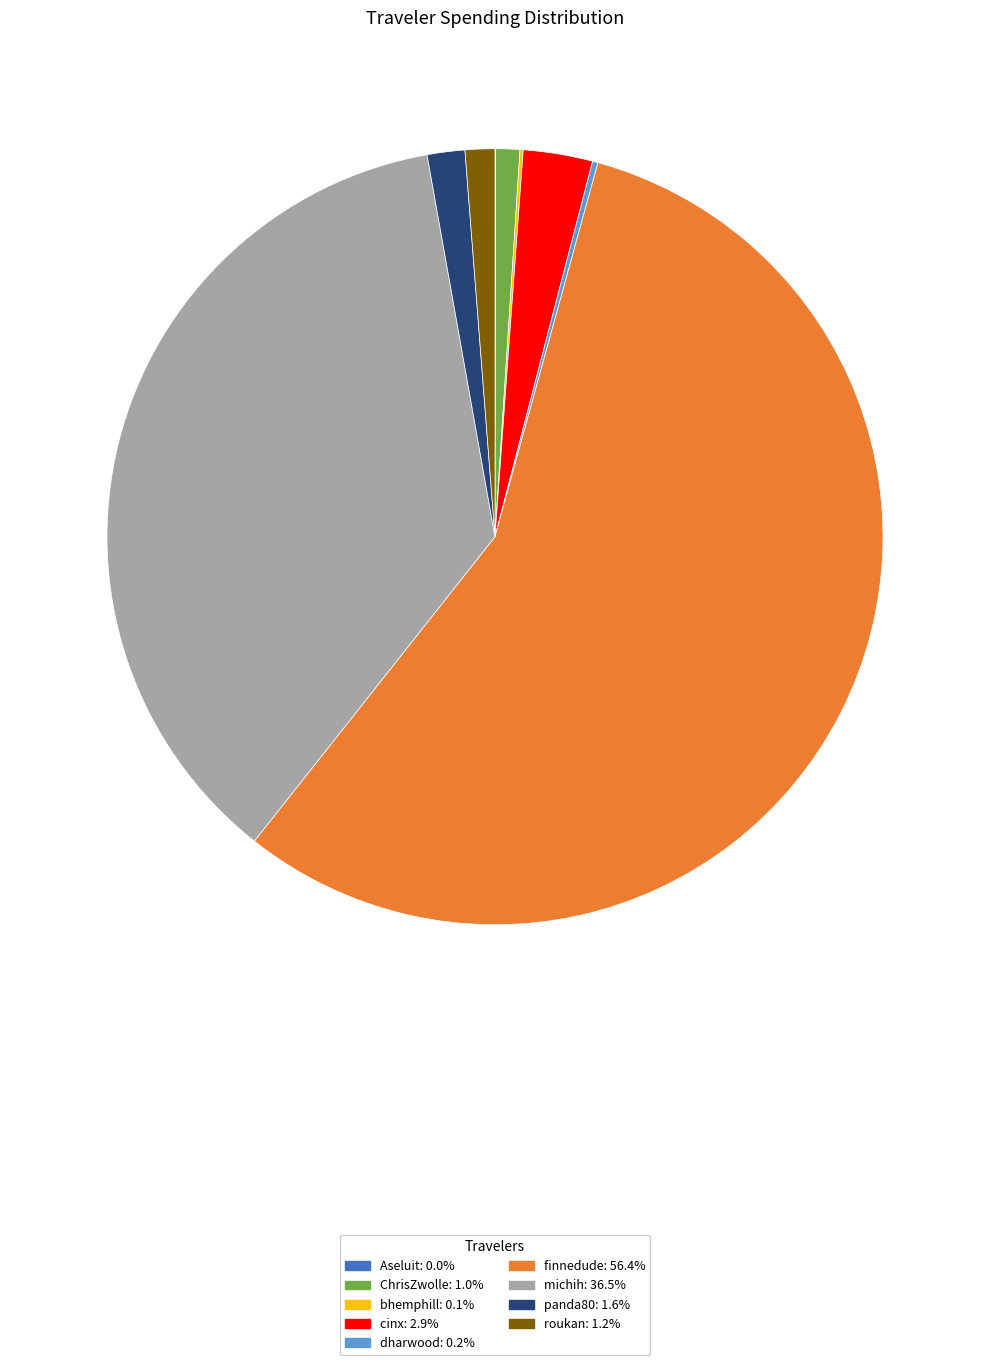

Which category has the biggest portion of the pie?

finnedude